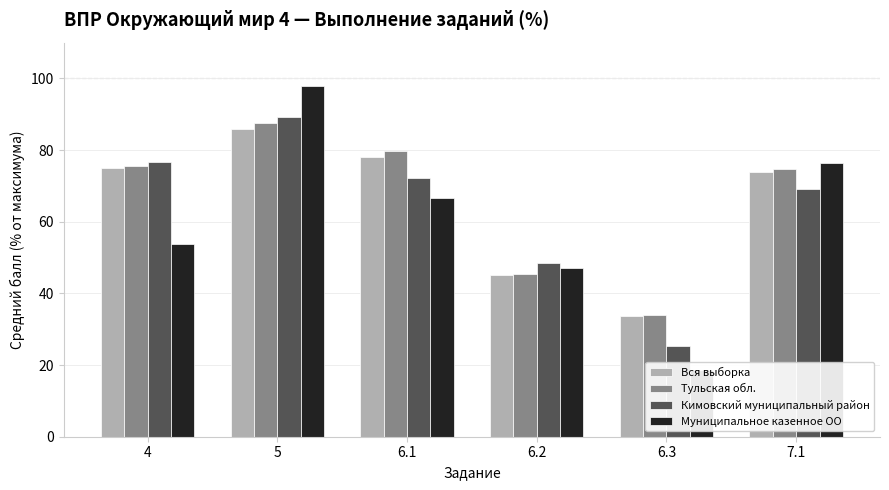

At 7.1, list the series in order from largest to smallest.

Муниципальное казенное ОО, Тульская обл., Вся выборка, Кимовский муниципальный район